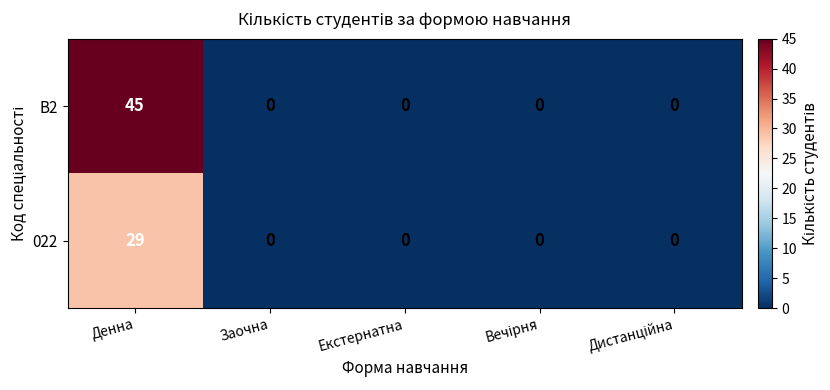

Which label corresponds to the largest value in the chart?

Денна